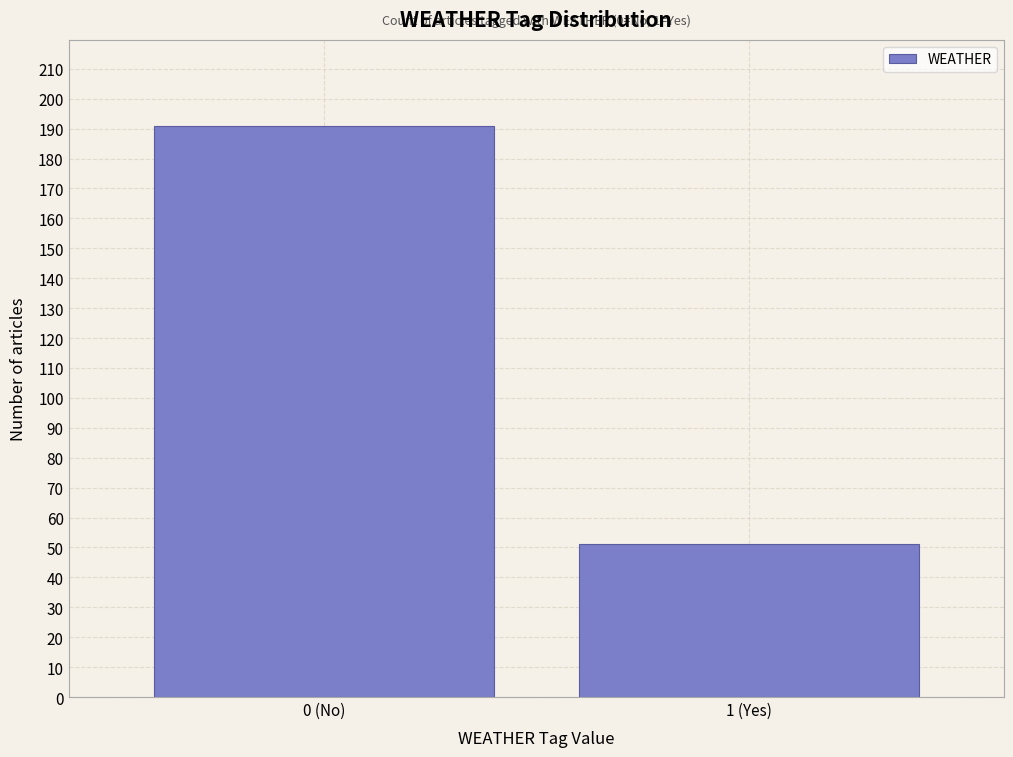

Reading left to right, list all the values displayed in this chart.

0 (No)=191	1 (Yes)=51